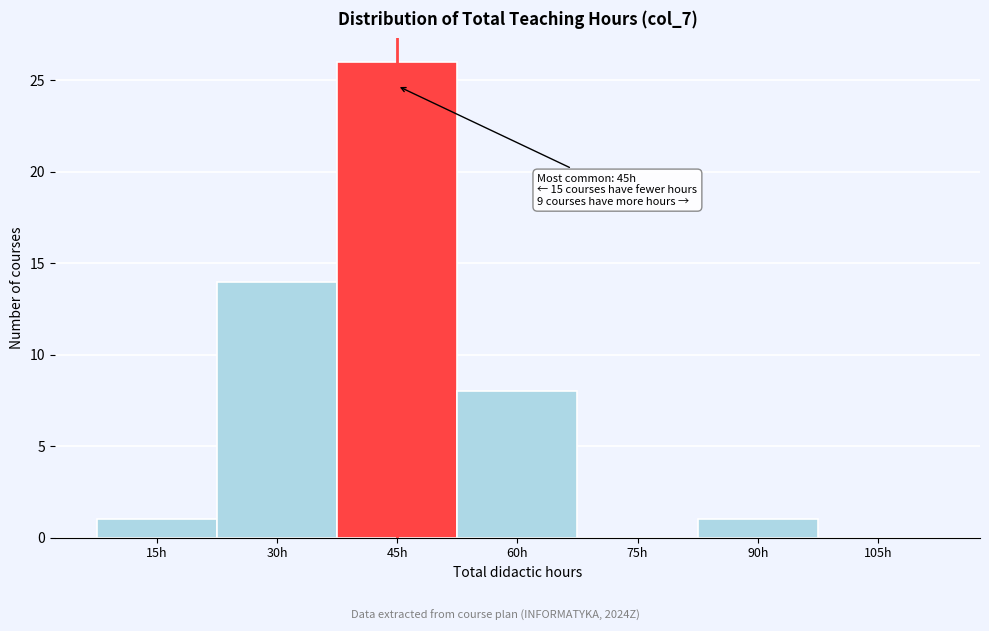

Reading left to right, transcribe all the data shown in this chart.

15h=1	30h=14	45h=26	60h=8	75h=0	90h=1	105h=0